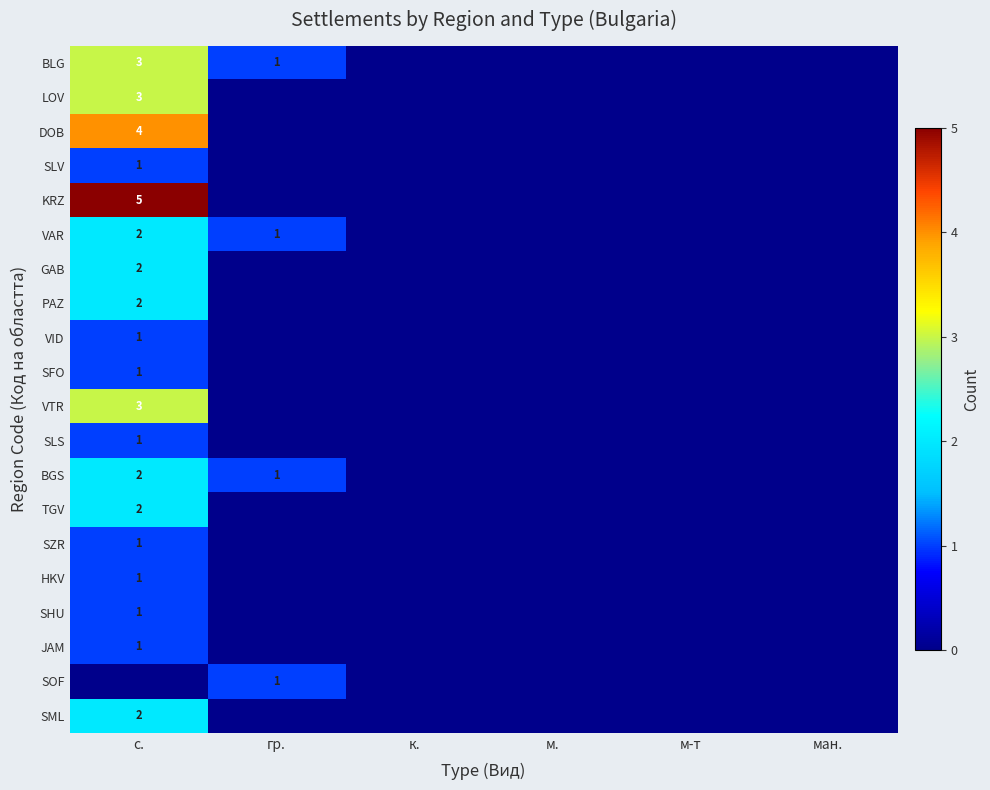

Is it true that VID equals 1 at с.?

True